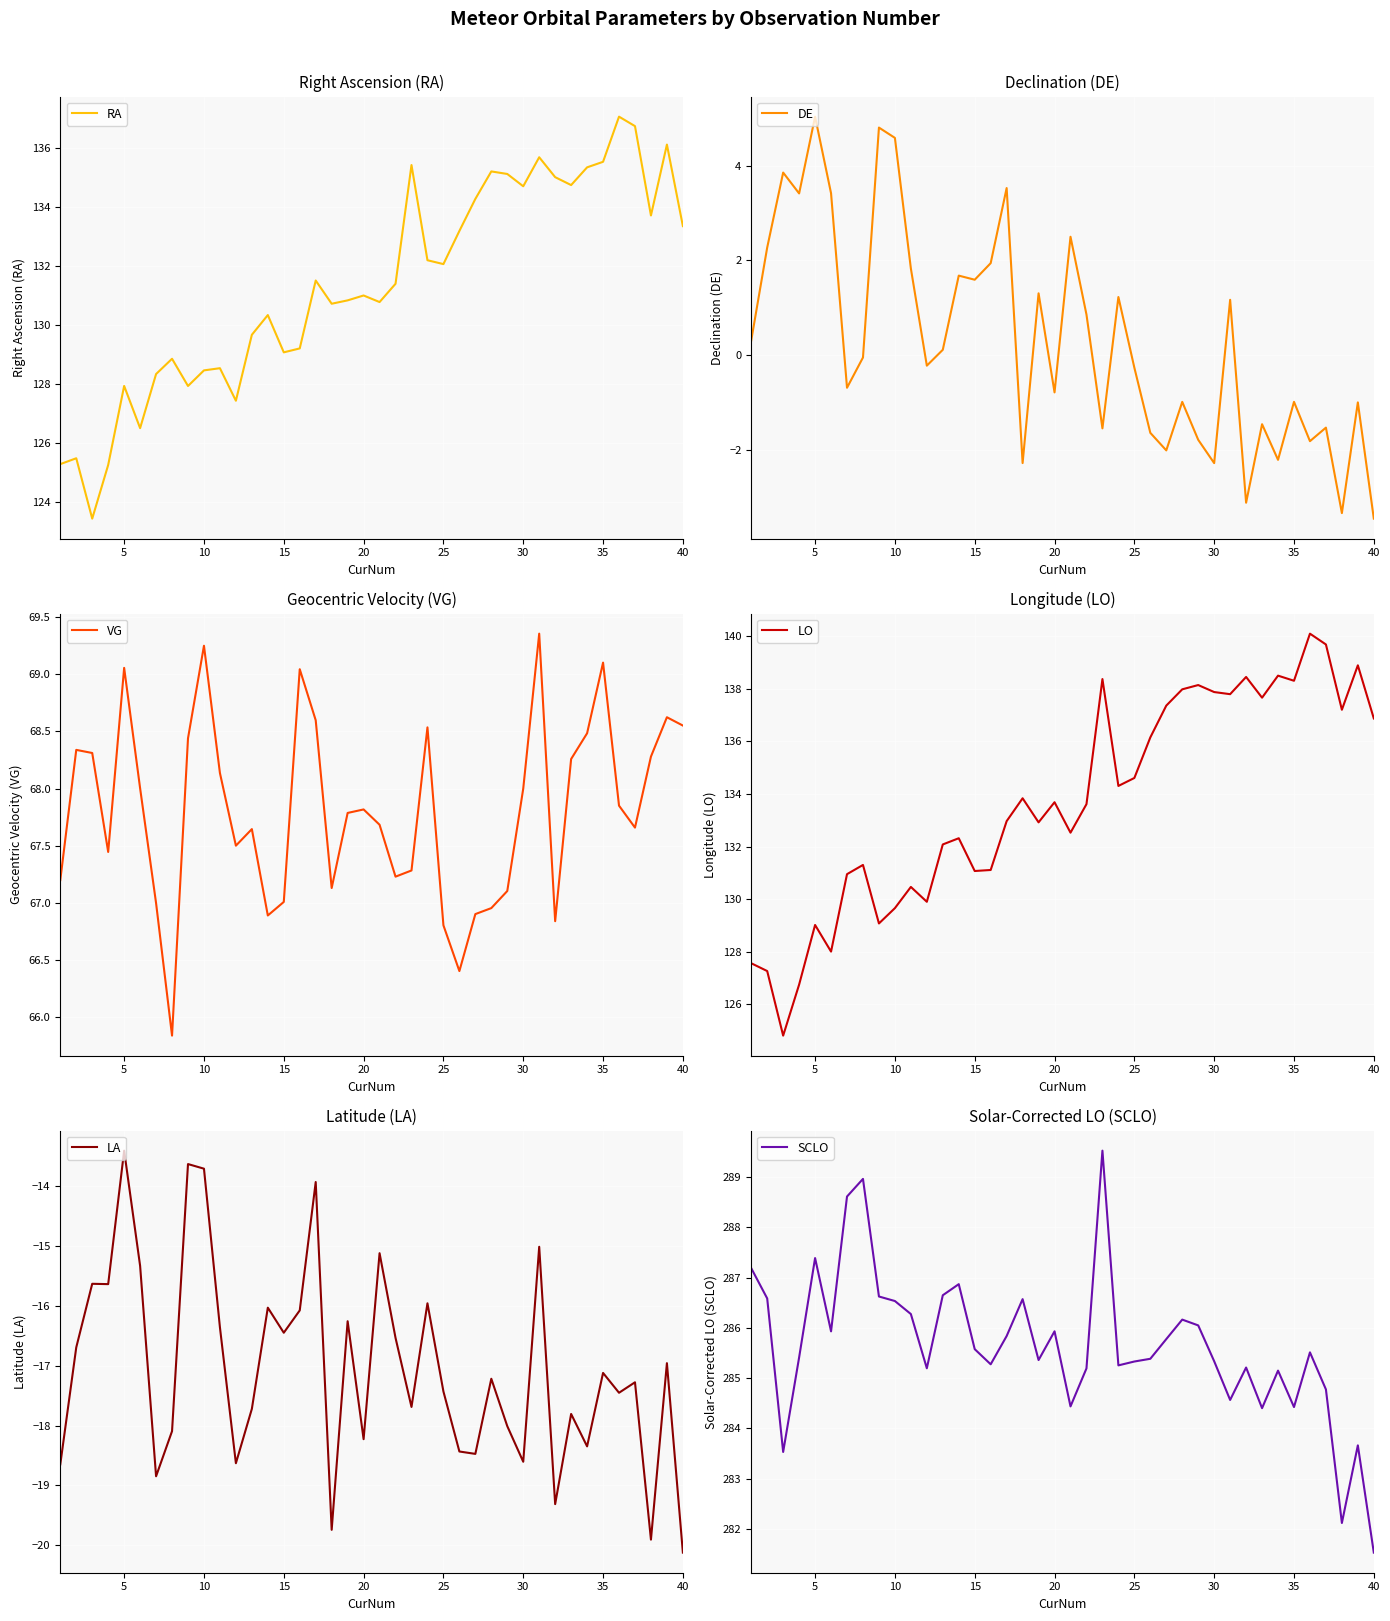

True or false: VG and RA cross at least once.

False